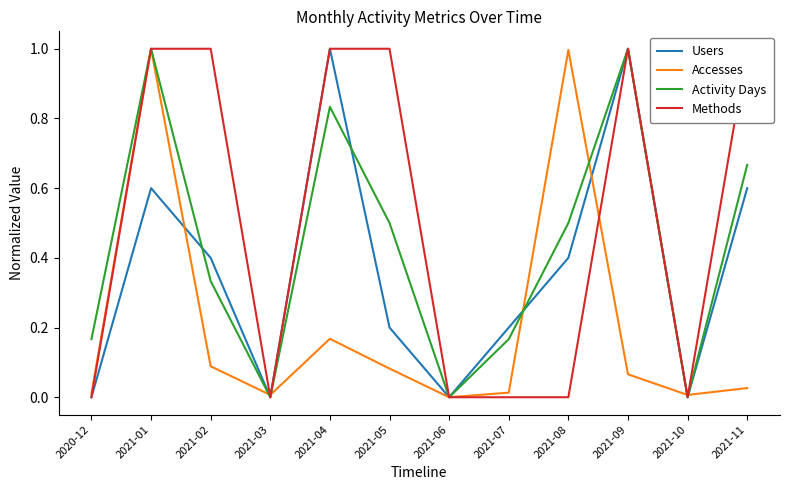

Is it true that Methods equals 0.0 at 2021-03?

True